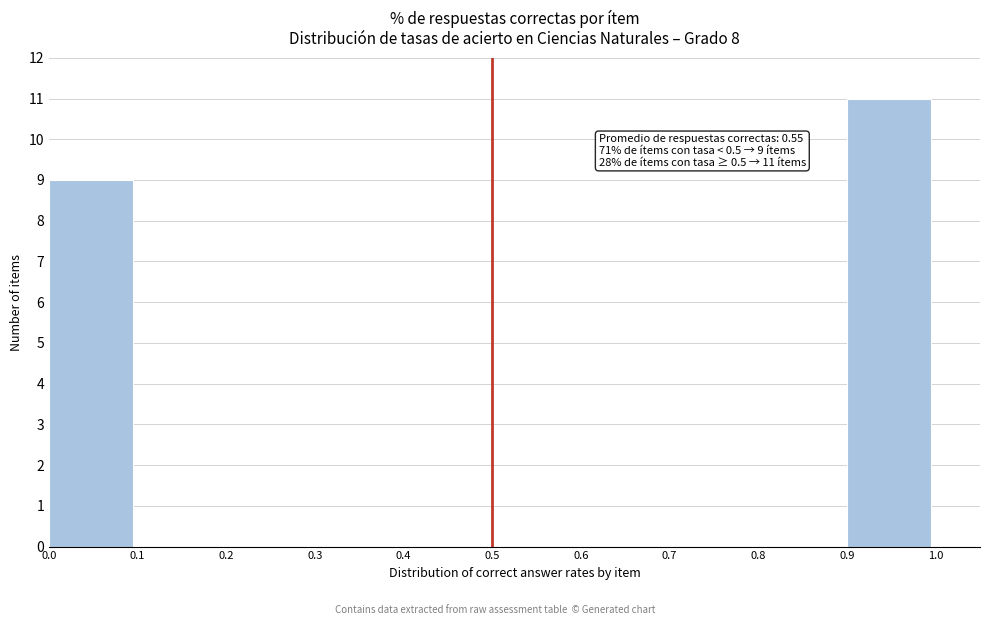

Over which range of the x-axis is the bar tallest?

0.9 to 1.0